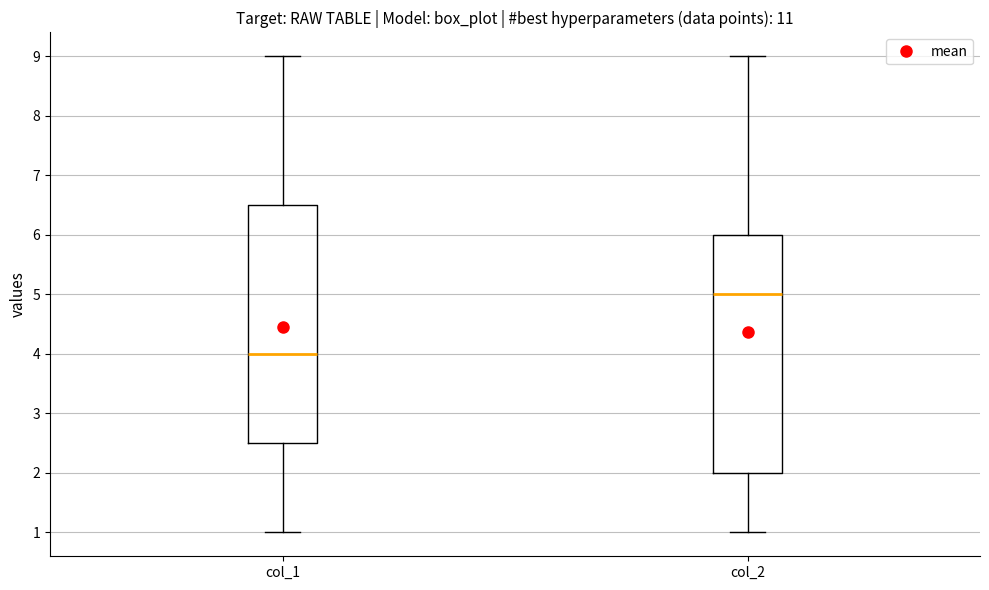

Reading left to right, transcribe this box plot: for each box, give where its median line is, the range the box spans, and where its two whiskers end, as read against the y-axis. The values are not printed on the chart, so give them approximately, as read against the axis.

col_1: median 4.0, box 2.5 to 6.5, whiskers 1.0 to 9.0
col_2: median 5.0, box 2.0 to 6.0, whiskers 1.0 to 9.0